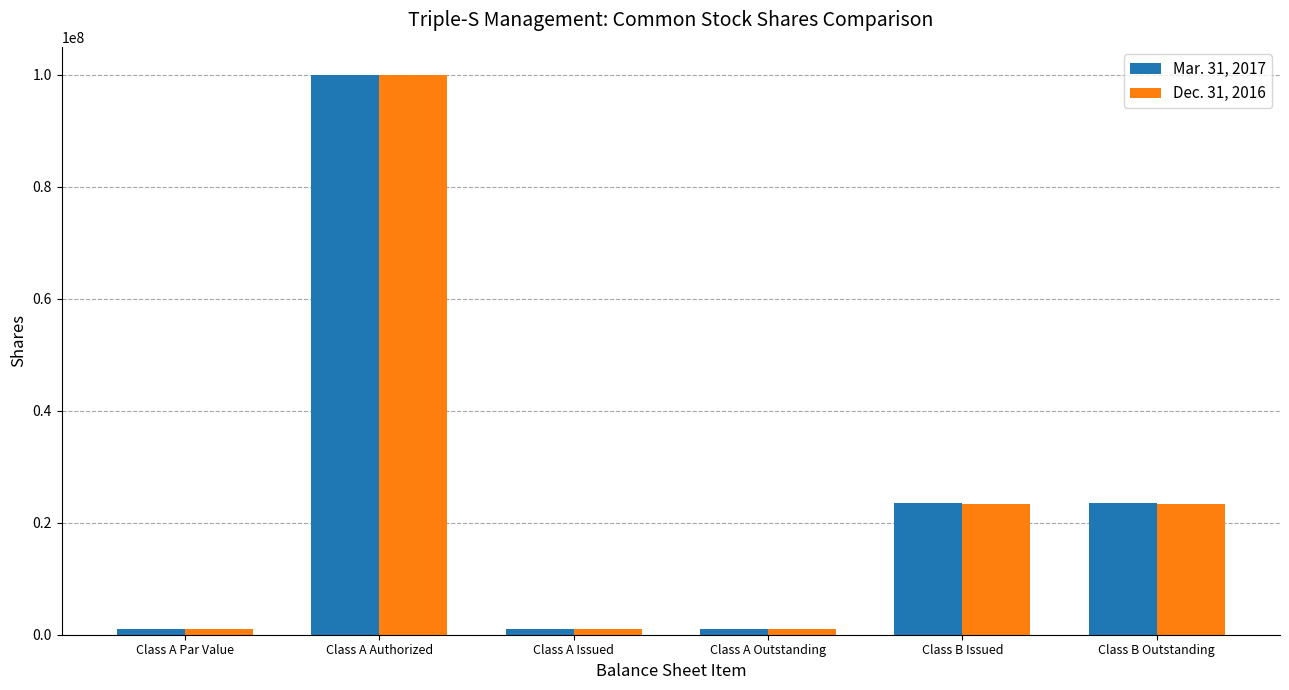

Reading left to right, what are all the values shown in this chart?

Mar. 31, 2017: Class A Par Value=950968	Class A Authorized=100000000	Class A Issued=950968	Class A Outstanding=950968	Class B Issued=23491670	Class B Outstanding=23491670
Dec. 31, 2016: Class A Par Value=950968	Class A Authorized=100000000	Class A Issued=950968	Class A Outstanding=950968	Class B Issued=23321163	Class B Outstanding=23321163